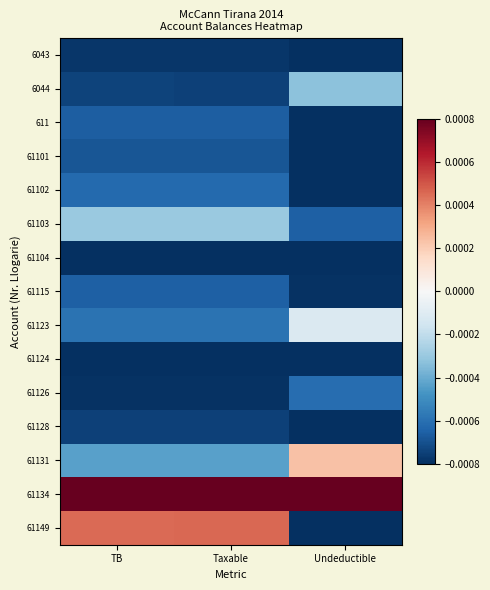

Count the number of data series in this chart.

15